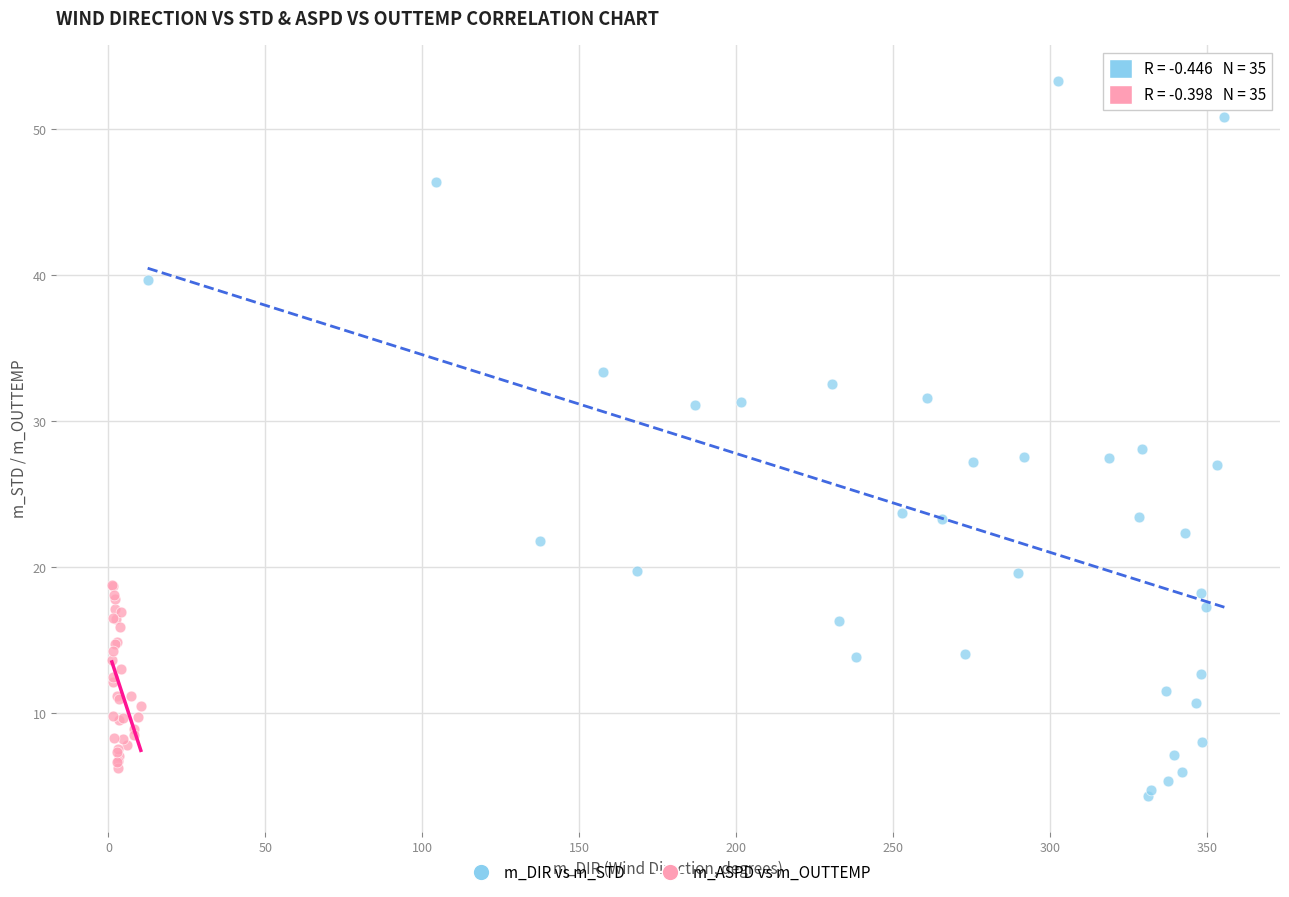

Which series contains the highest Y value?

m_DIR vs m_STD